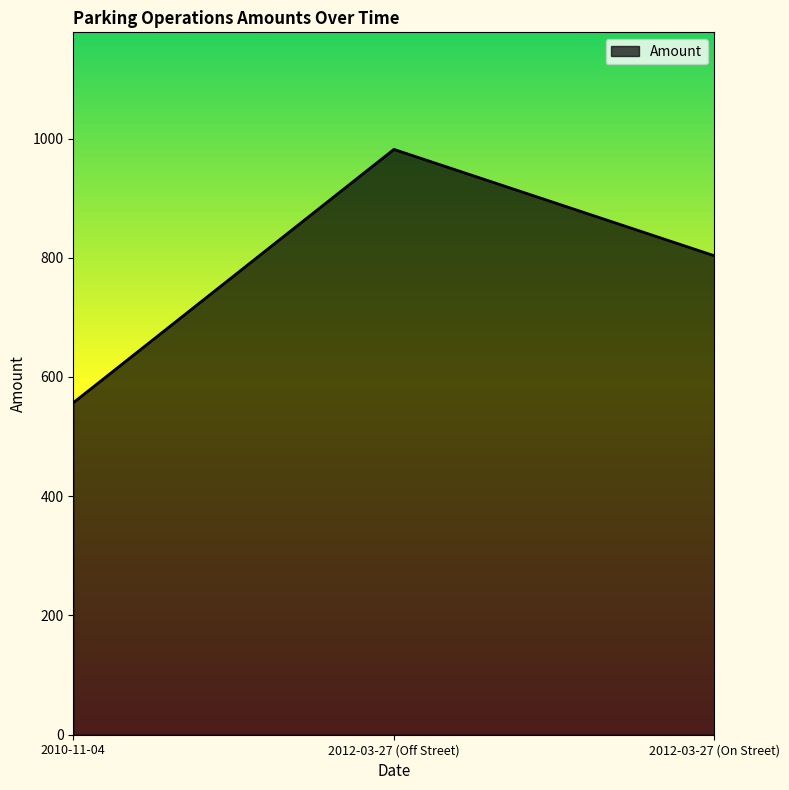

At which label is the value closest to 769?

2012-03-27 (On Street)